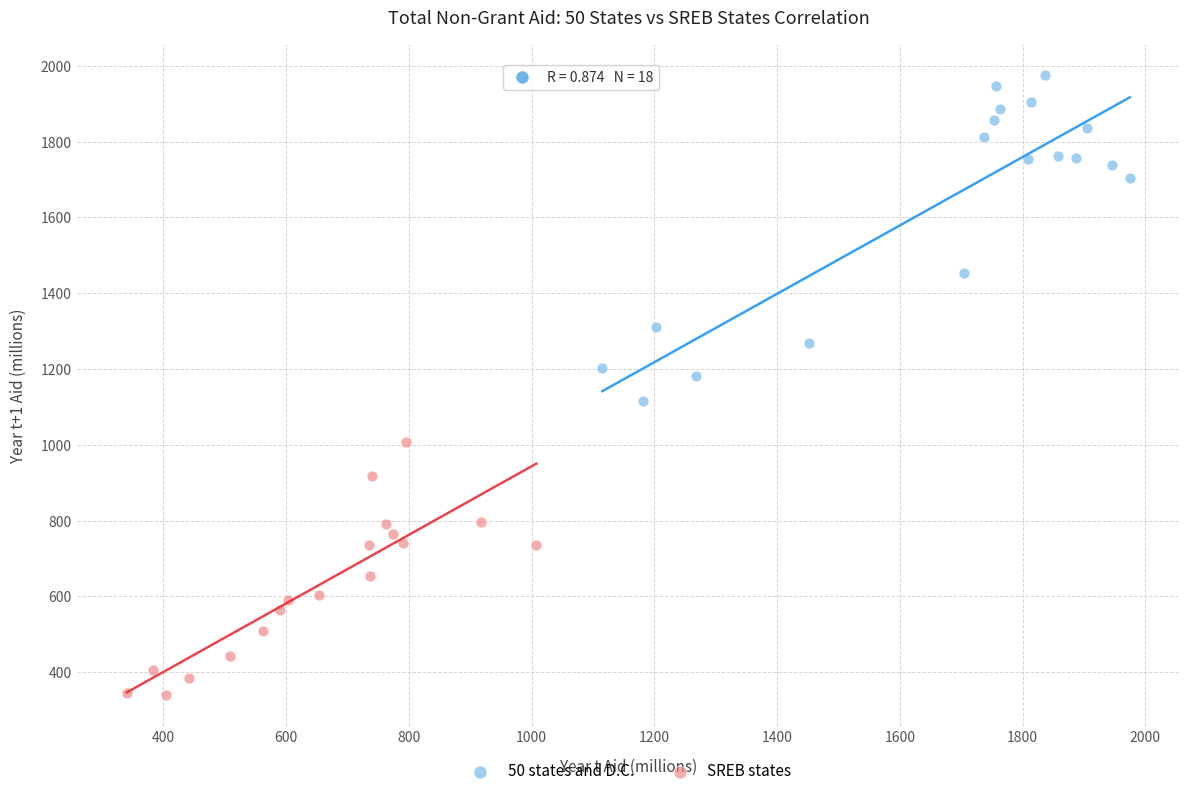

Which series reaches the maximum Y coordinate?

50 states and D.C.